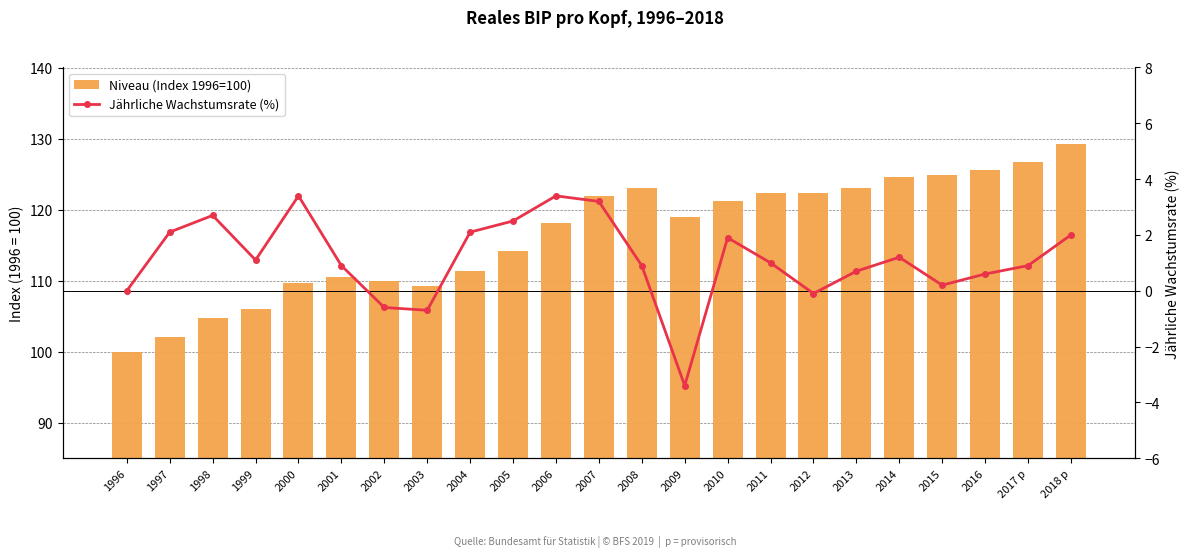

At which label is Niveau (Index 1996=100) closest to 114?

2005